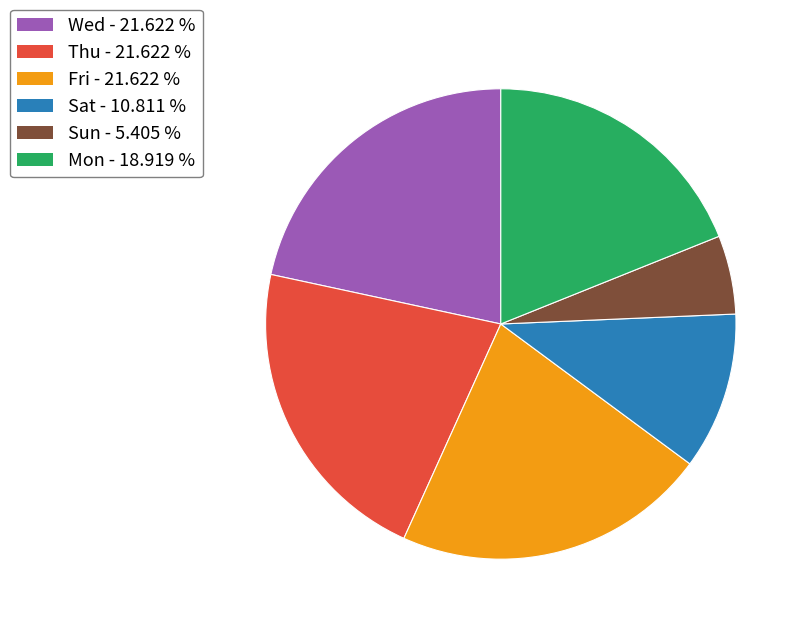

True or false: Sat accounts for 11% of the total.

True